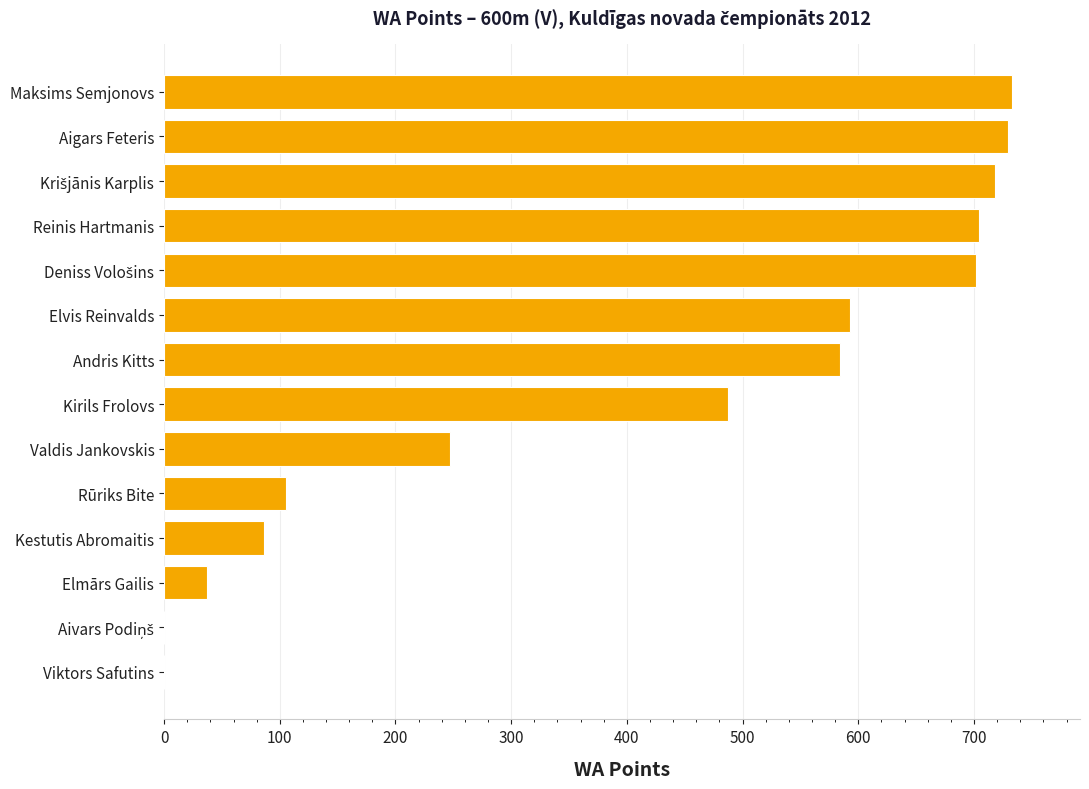

Approximately how many times larger is the value at Kestutis Abromaitis compared to Rūriks Bite?

0.8